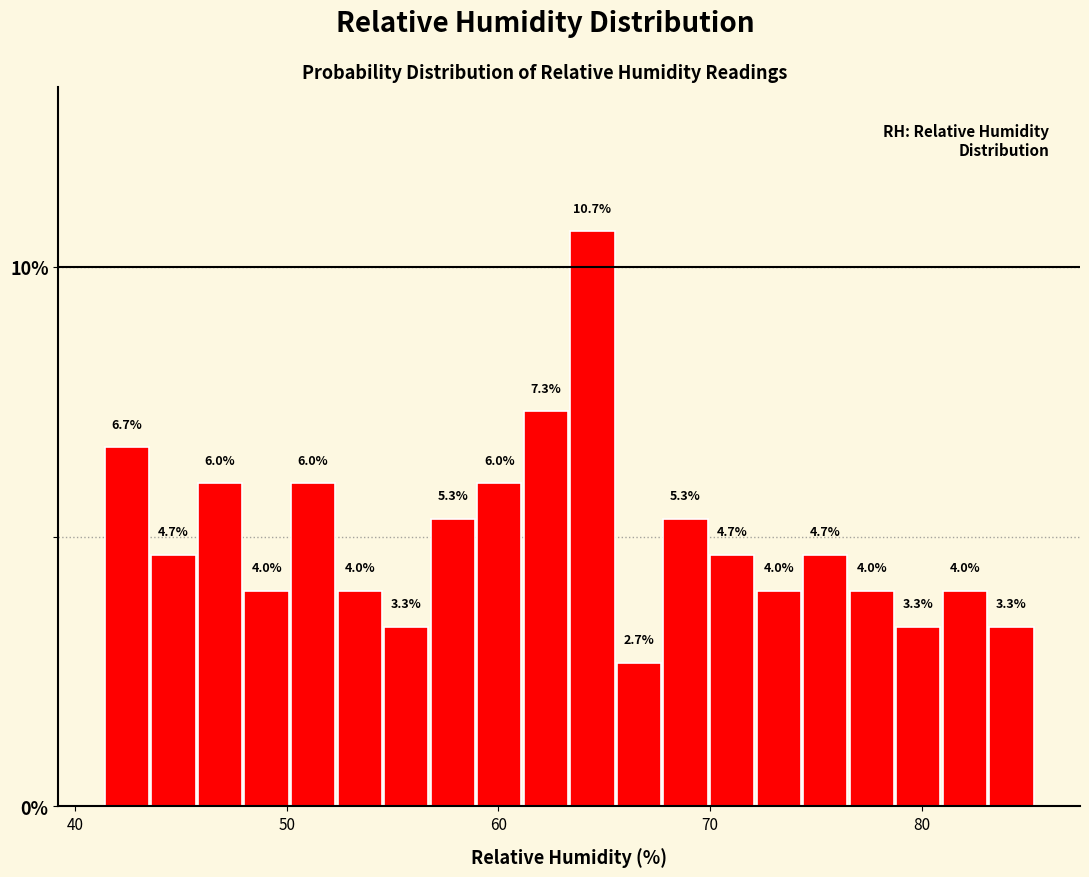

Read against the x-axis, roughly where is the centre of the tallest bar?

64